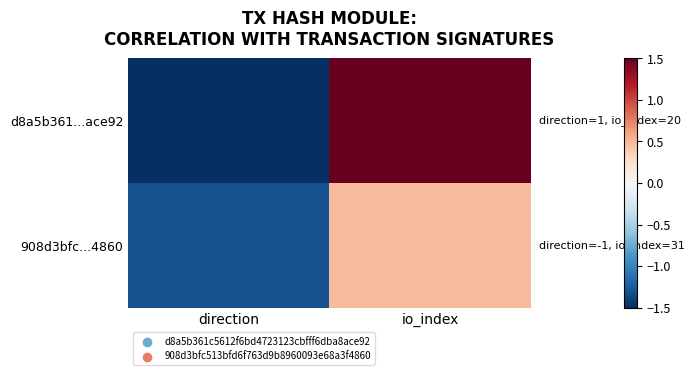

At which category does the chart reach its minimum across all series?

direction